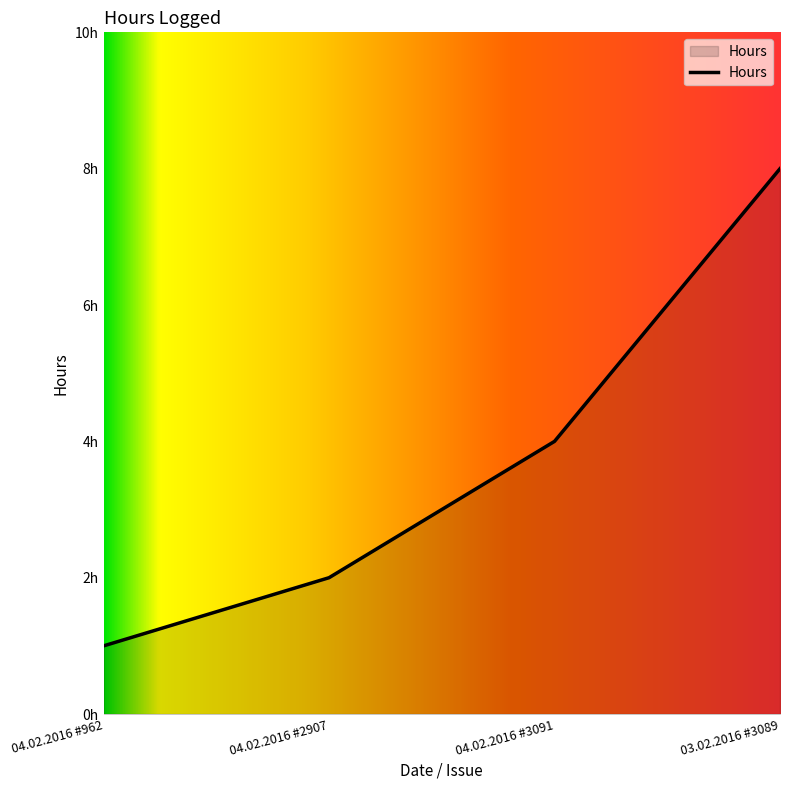

What is the maximum value shown in the chart?

8